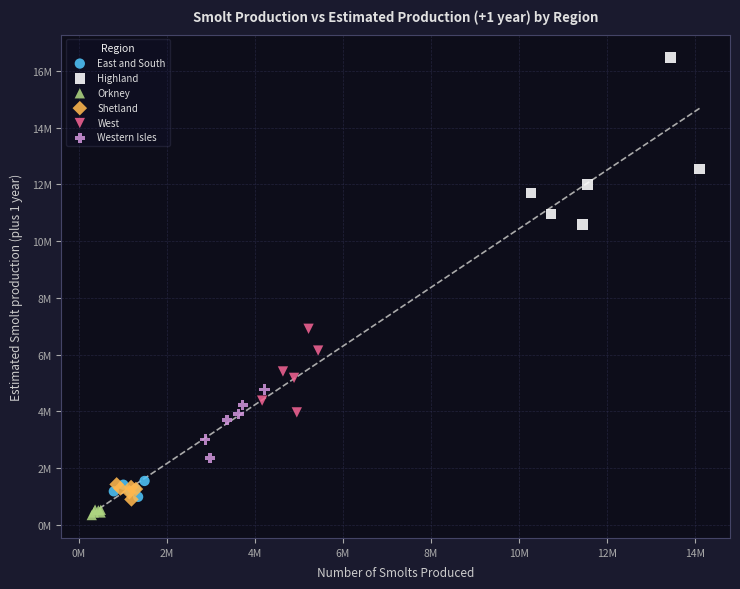

What are all the series names shown in the legend?

East and South, Highland, Orkney, Shetland, West, Western Isles